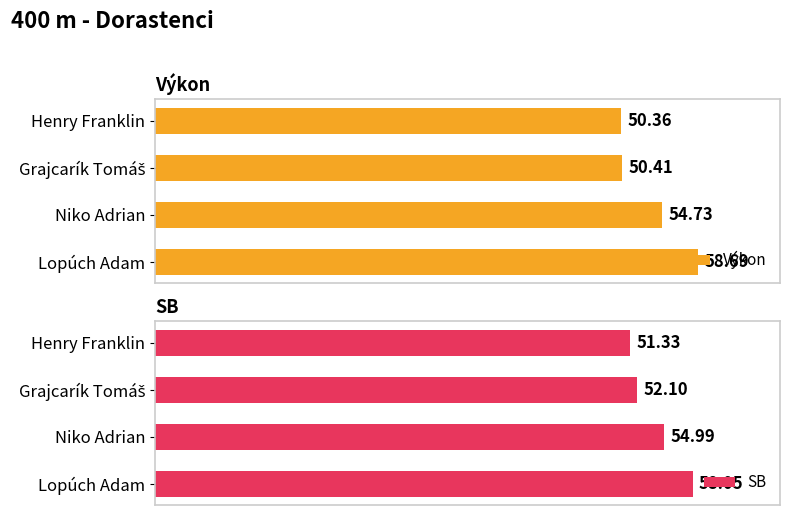

What is the average value of the SB series?

54.1